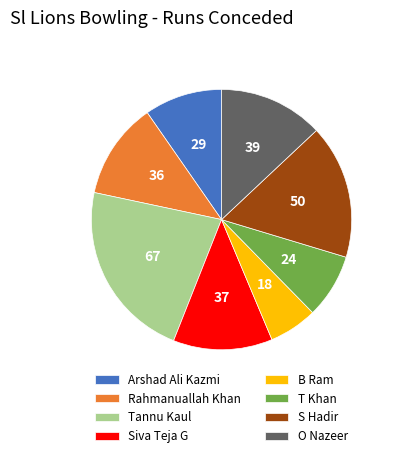

Does O Nazeer account for over 50% of the chart?

No